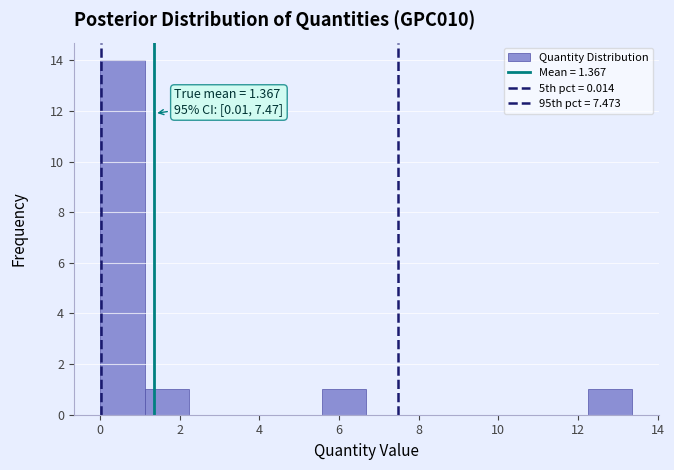

Over which range of the x-axis is the bar tallest?

0.0 to 1.2